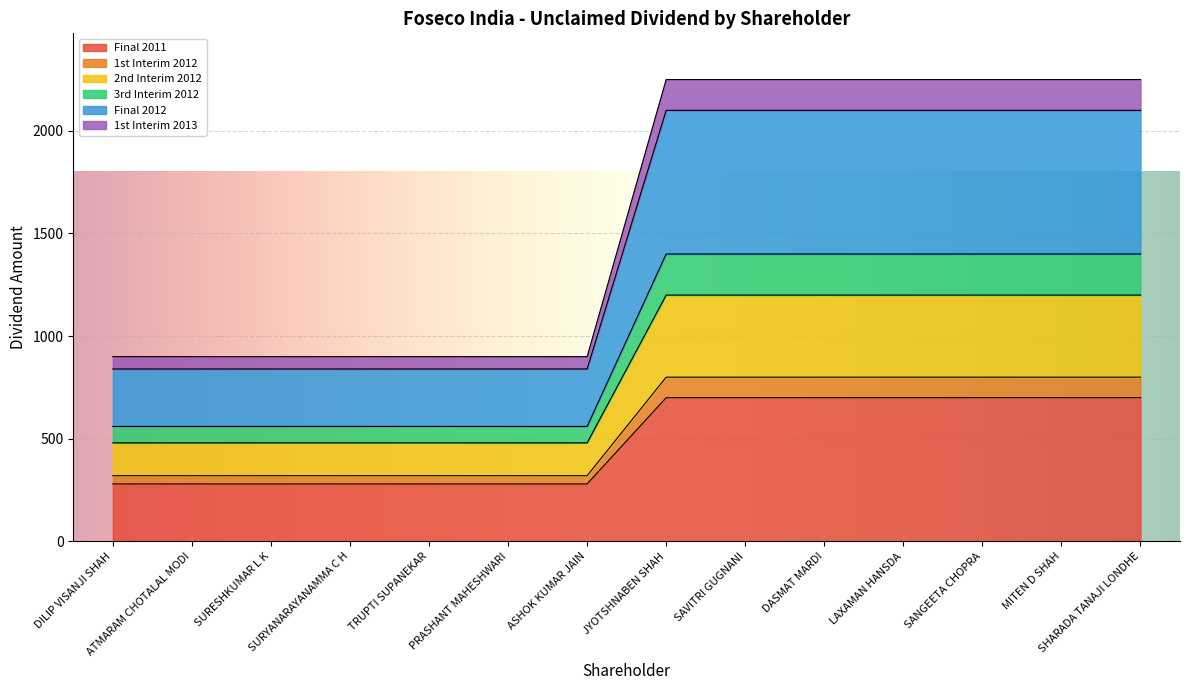

What value does the Final 2011 series have at ASHOK KUMAR JAIN?

280